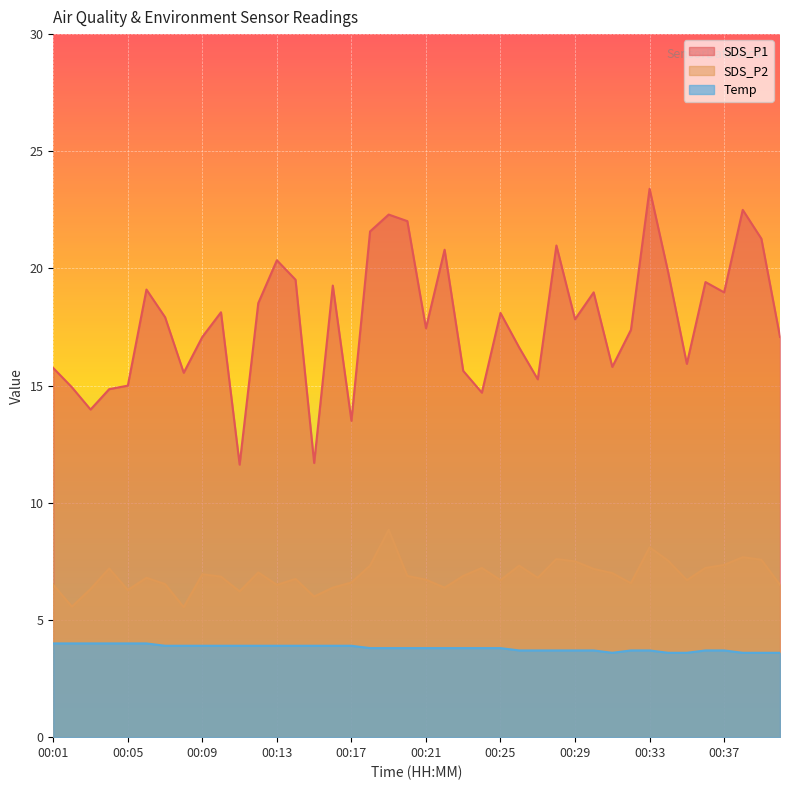

Which series has the largest range (max minus min)?

SDS_P1